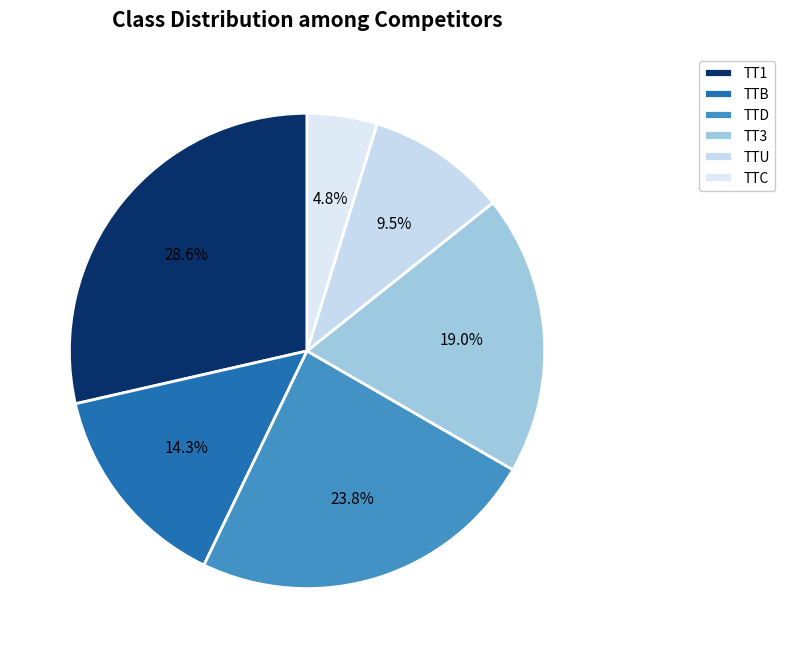

To the nearest percent, what is the difference between the largest and smallest slice percentages?

24%